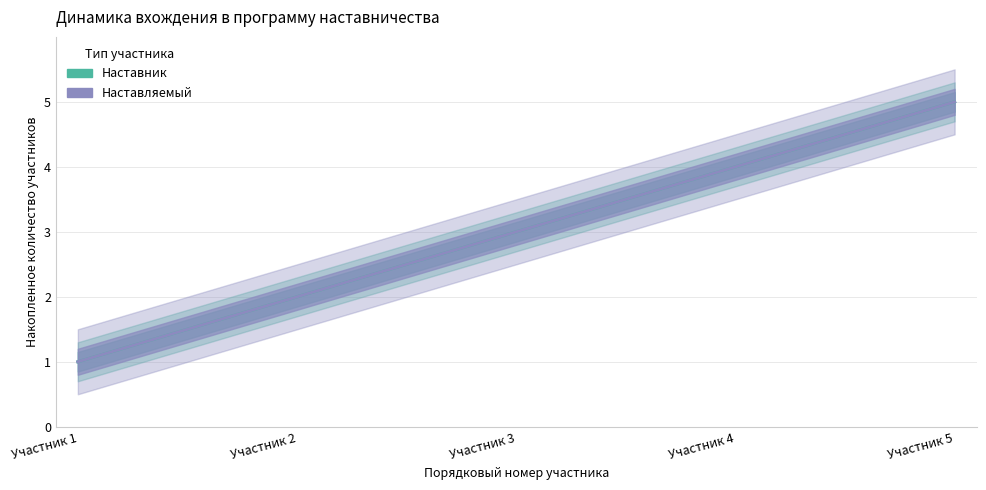

Rank the series by their maximum value, from lowest to highest.

Наставник, Наставляемый